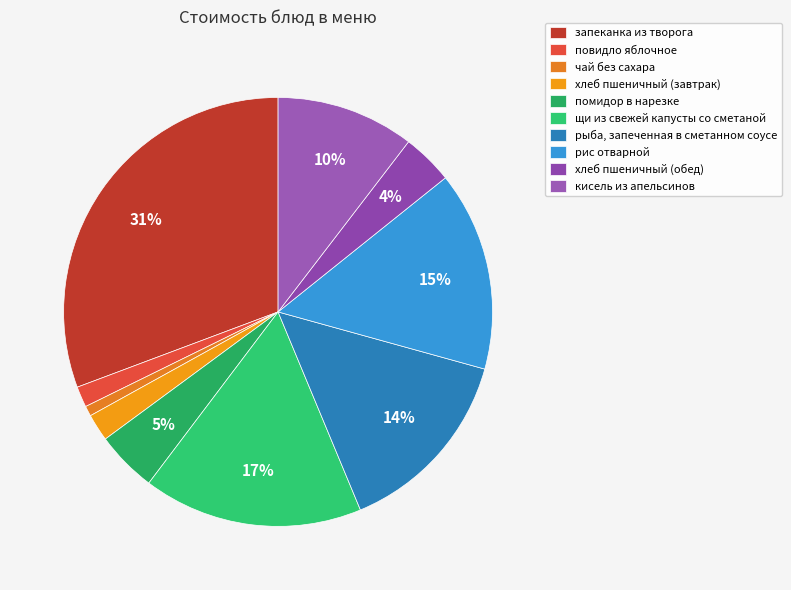

Count the number of slices in the pie.

10